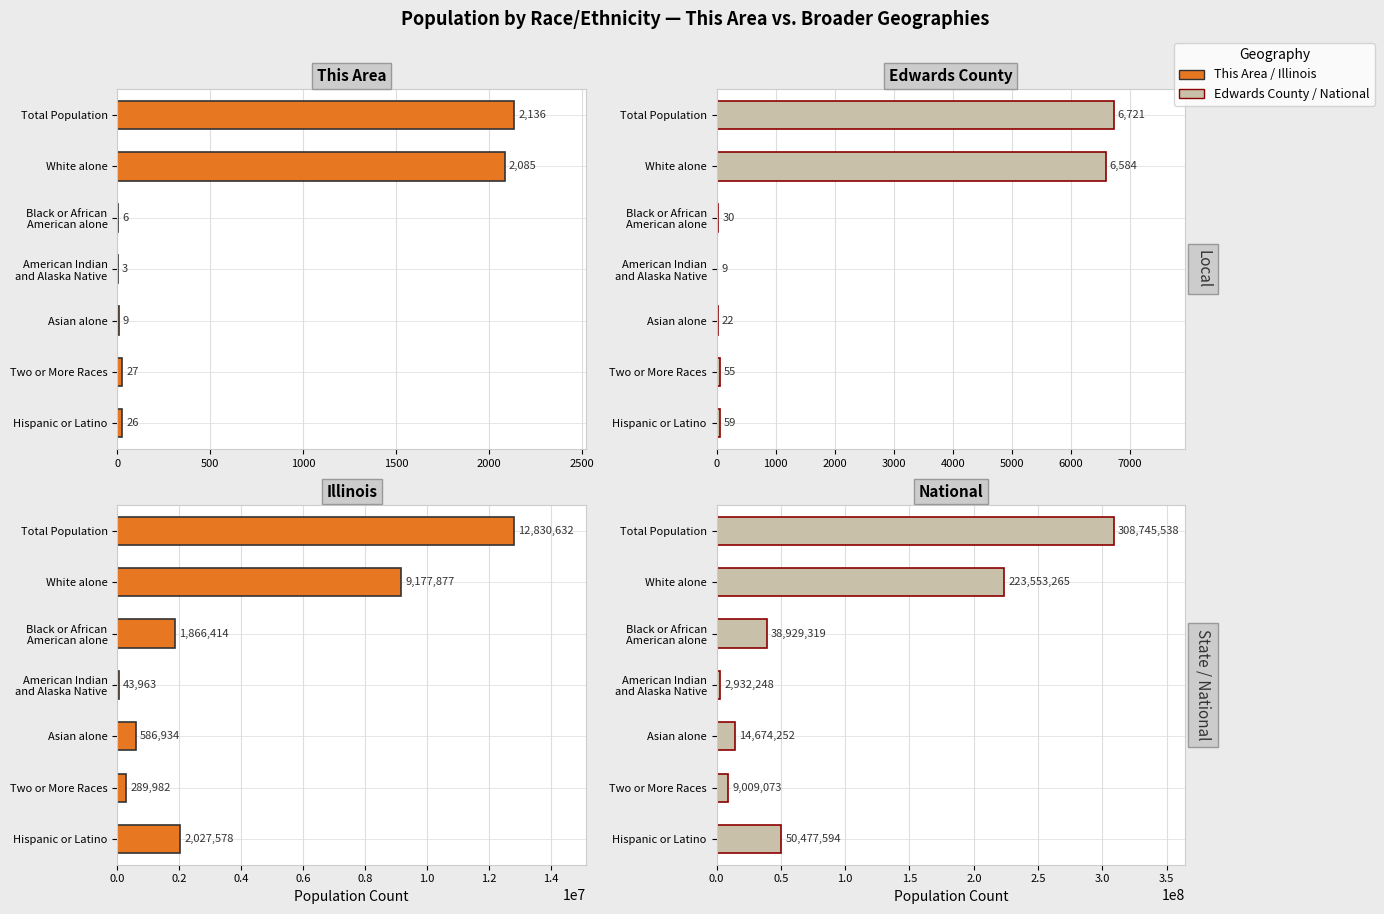

Count the number of data series in this chart.

4